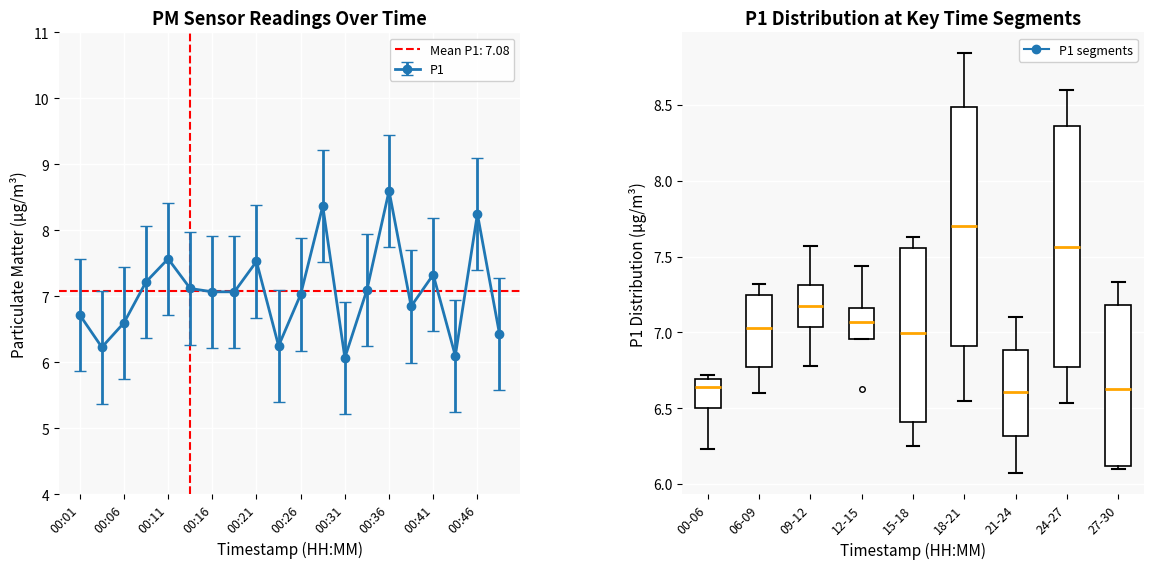

How many series are shown in this chart?

1